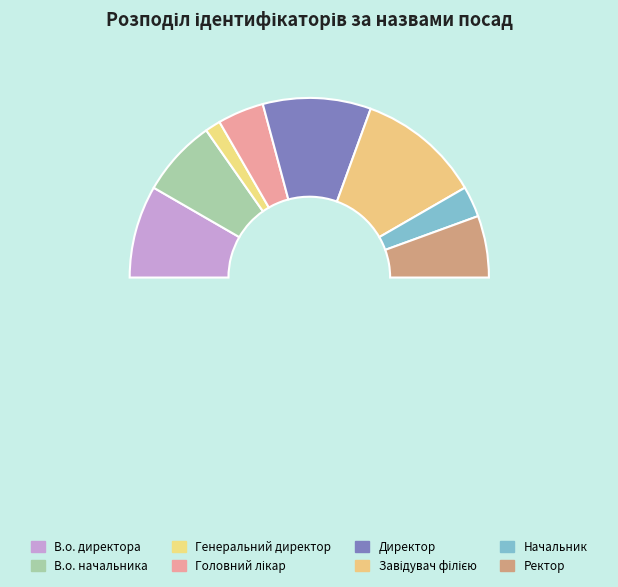

Is it true that Ректор is 24% of the pie?

False